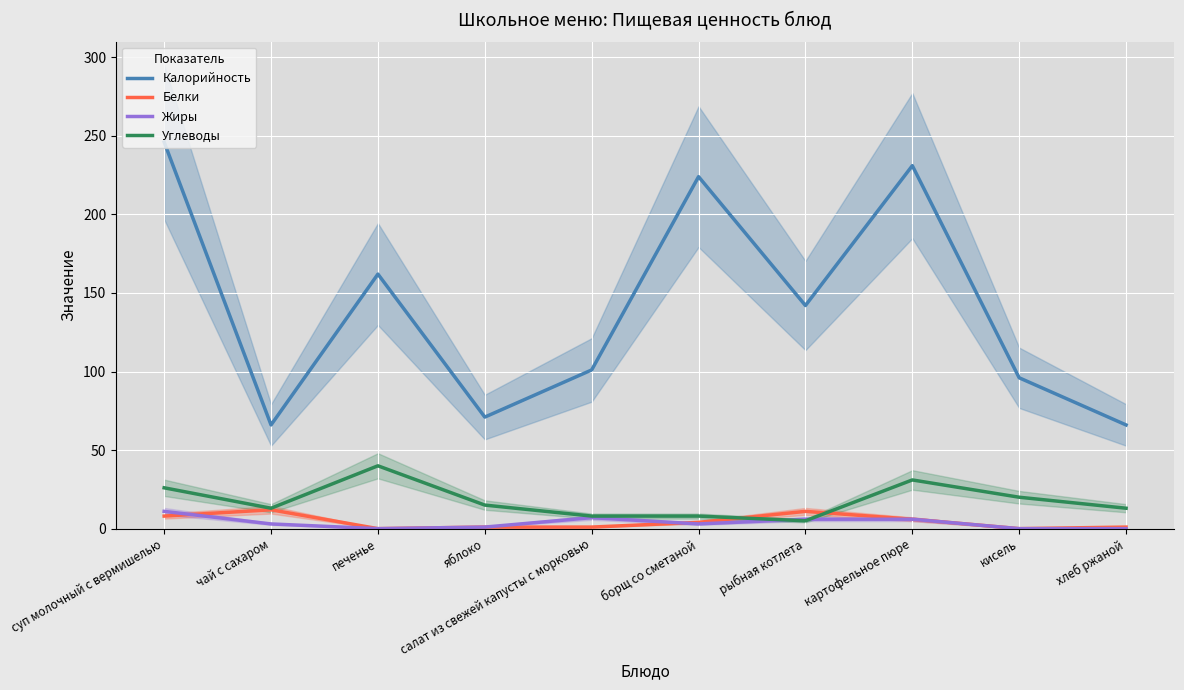

What is the difference between the highest and lowest values at салат из свежей капусты с морковью?

100